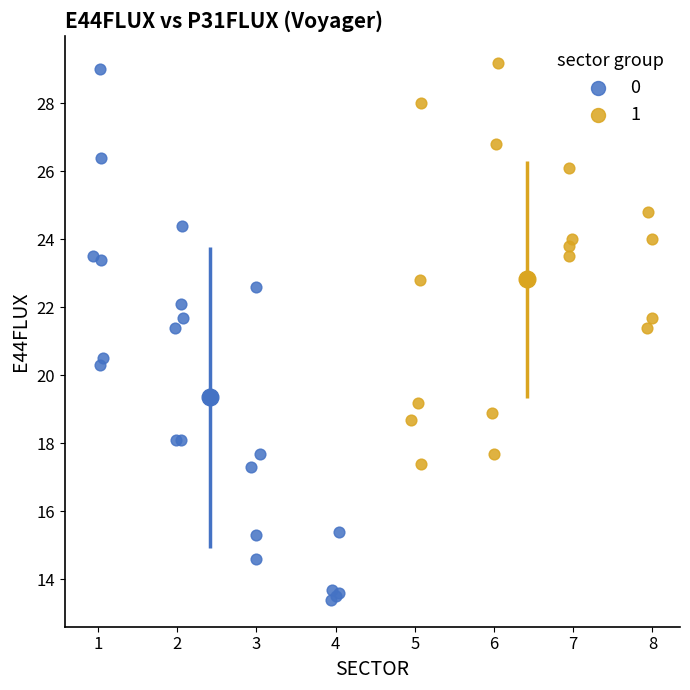

Which series contains the highest Y value?

1